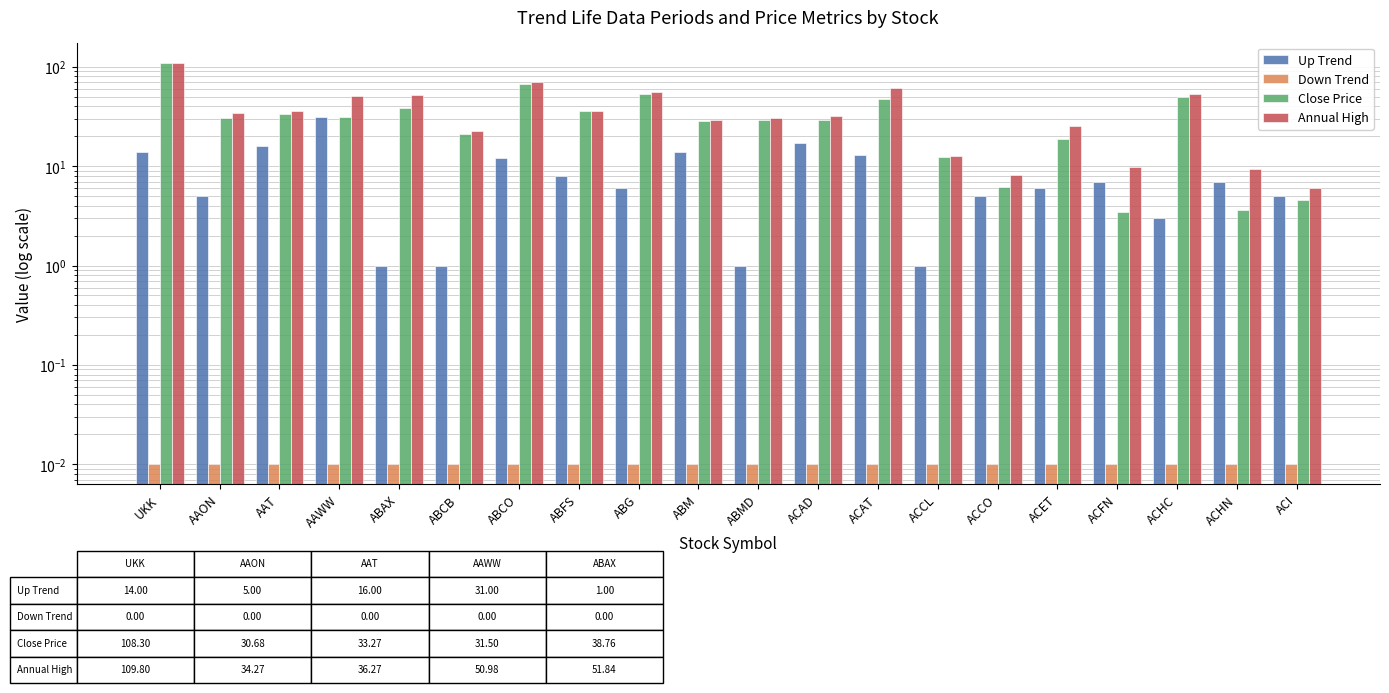

The value of Annual High at ABAX is 15.4. True or false?

False